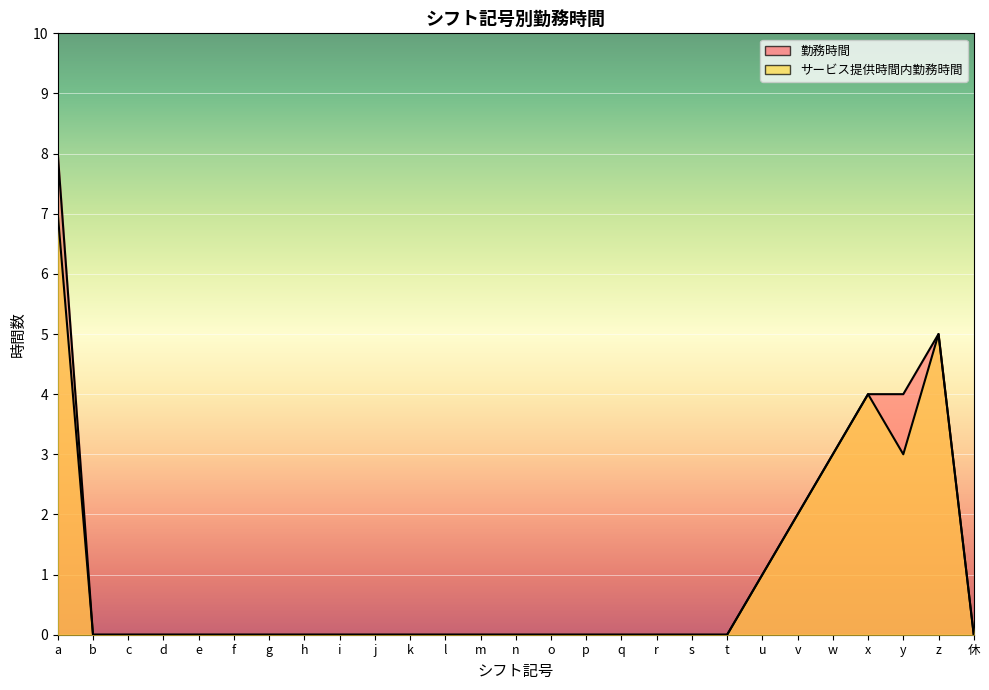

List the series in order of their overall mean, lowest first.

サービス提供時間内勤務時間, 勤務時間